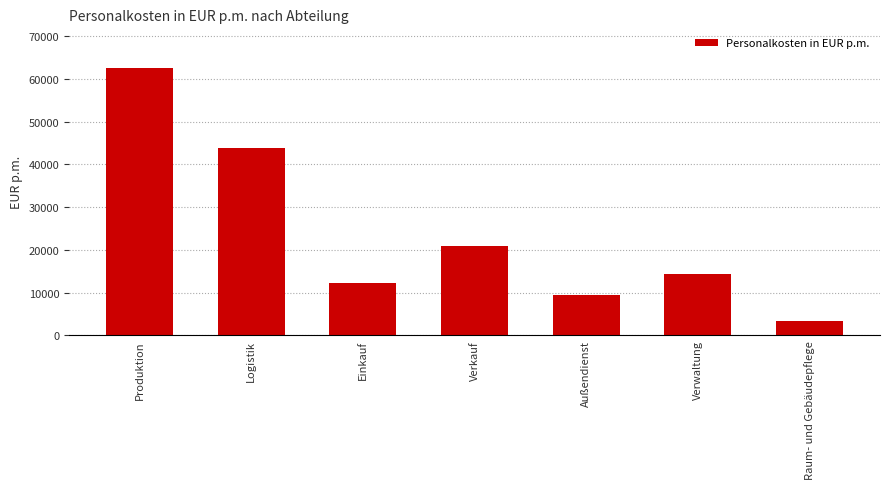

Are the bars horizontal?

No